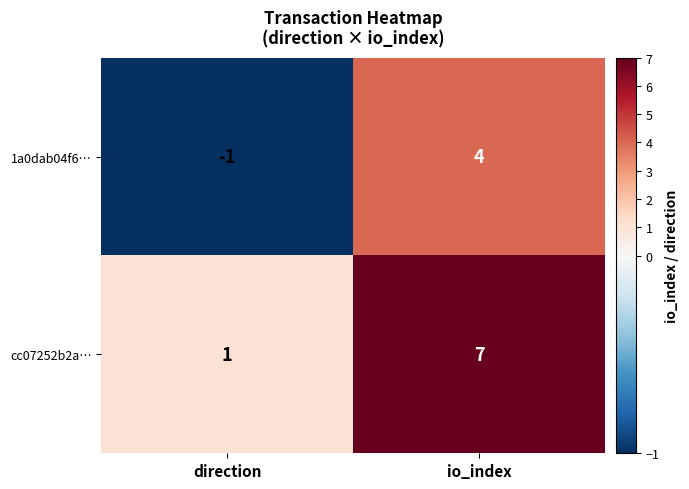

Reading left to right, what are all the values shown in this chart?

1a0dab04f6…: -1	4
cc07252b2a…: 1	7